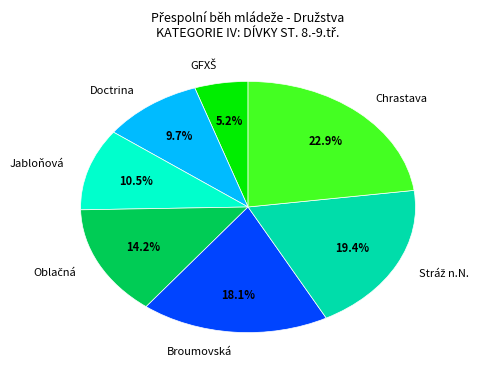

What is the largest slice in the pie chart?

Chrastava